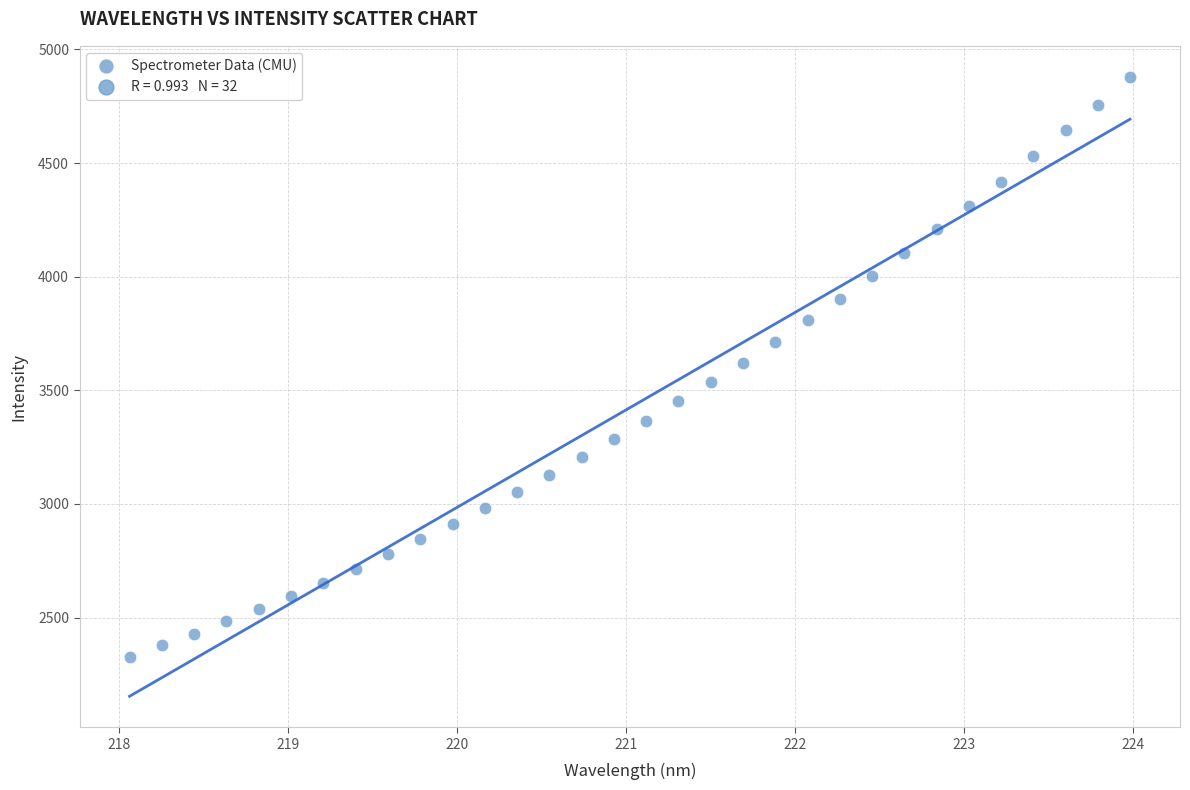

What is the range of Y values (max minus min)?

2553.0